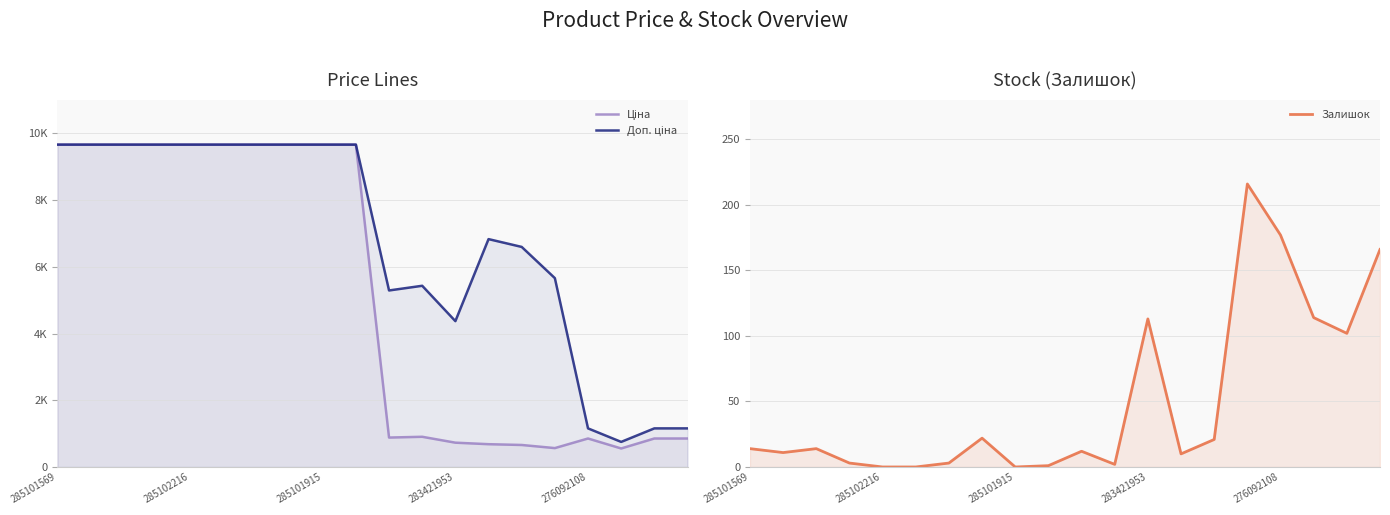

List the labels in order of Залишок value, largest first.

15, 16, 19, 17, 12, 18, 7, 14, 285101569, 285101915, 10, 285102216, 13, 283421953, 6, 11, 9, 276092108, 5, 8